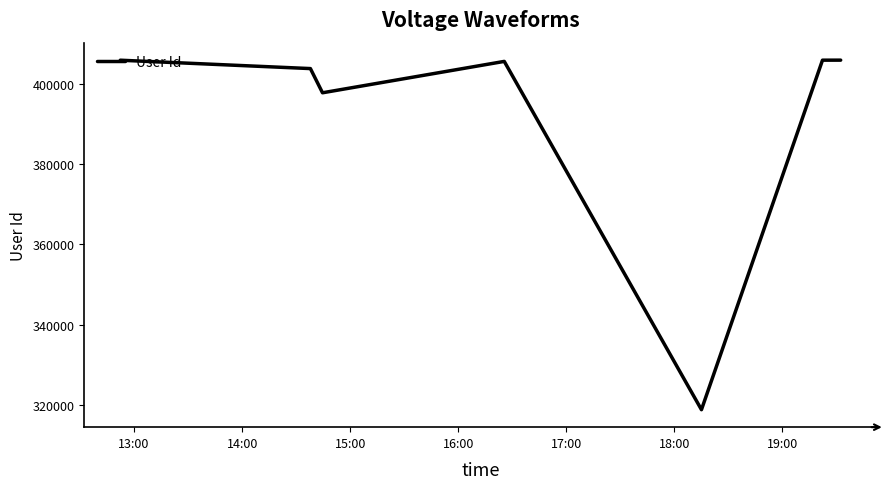

How many interior local valleys (lower than both neighbors) does the data have?

2